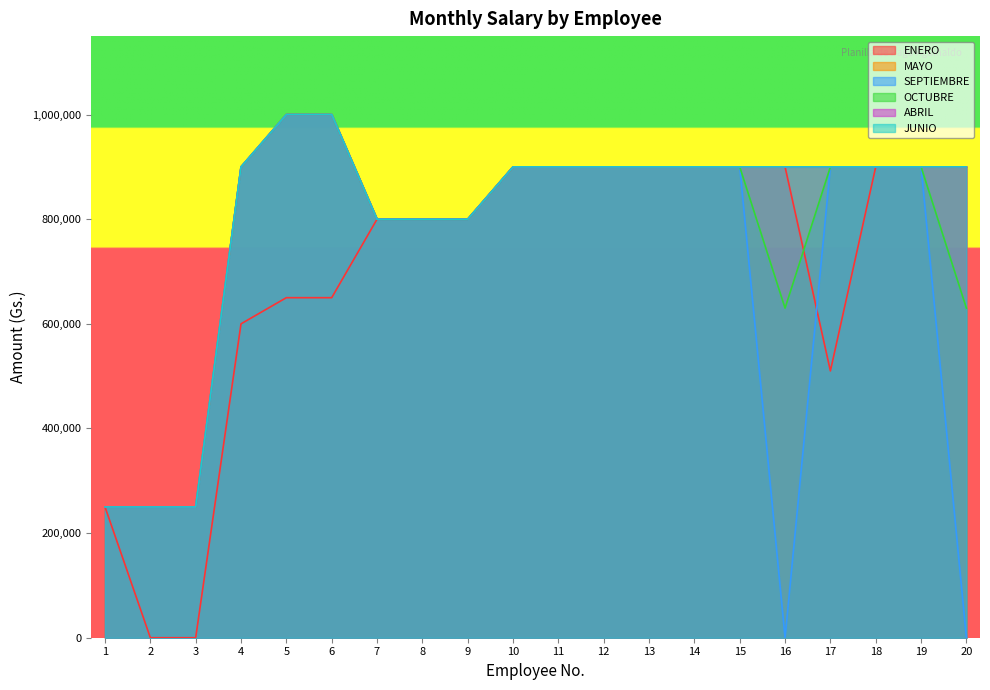

Which series has the largest total across all categories?

MAYO